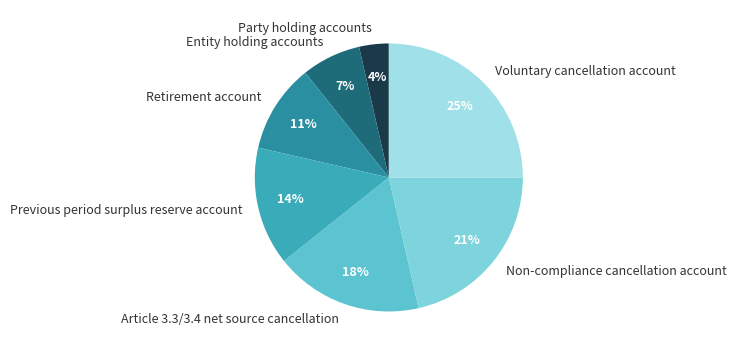

True or false: Non-compliance cancellation account accounts for 21% of the total.

True